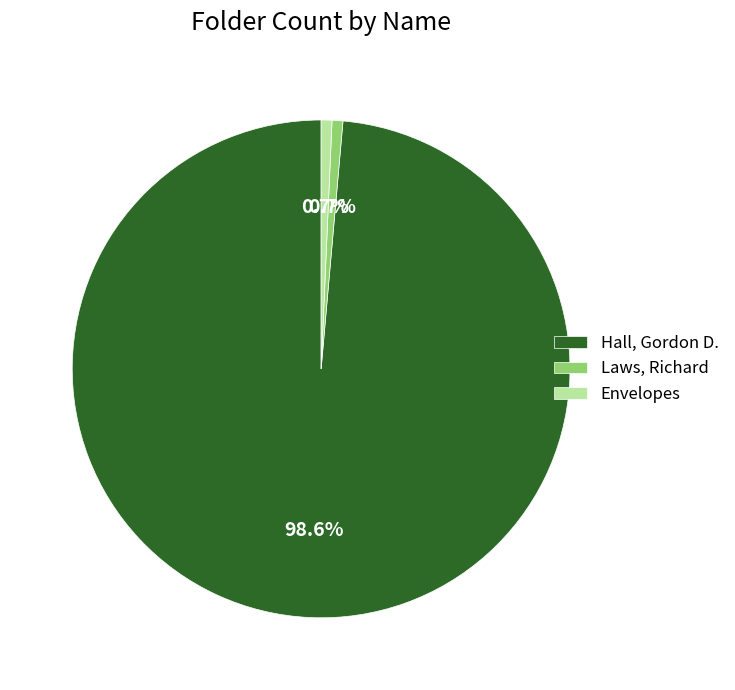

Count the number of slices in the pie.

3